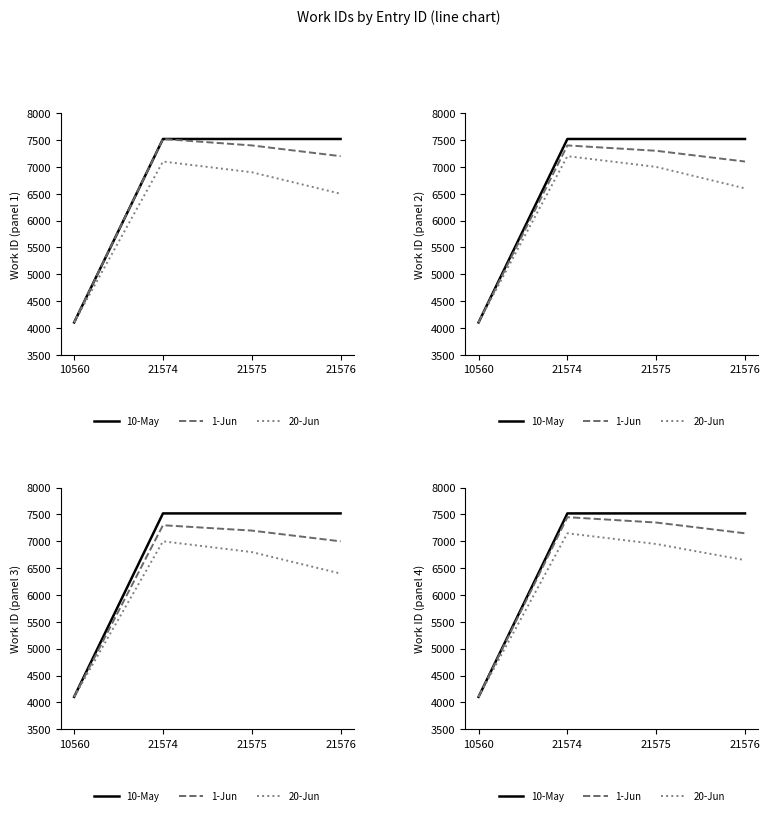

What is the smallest value displayed?

4103